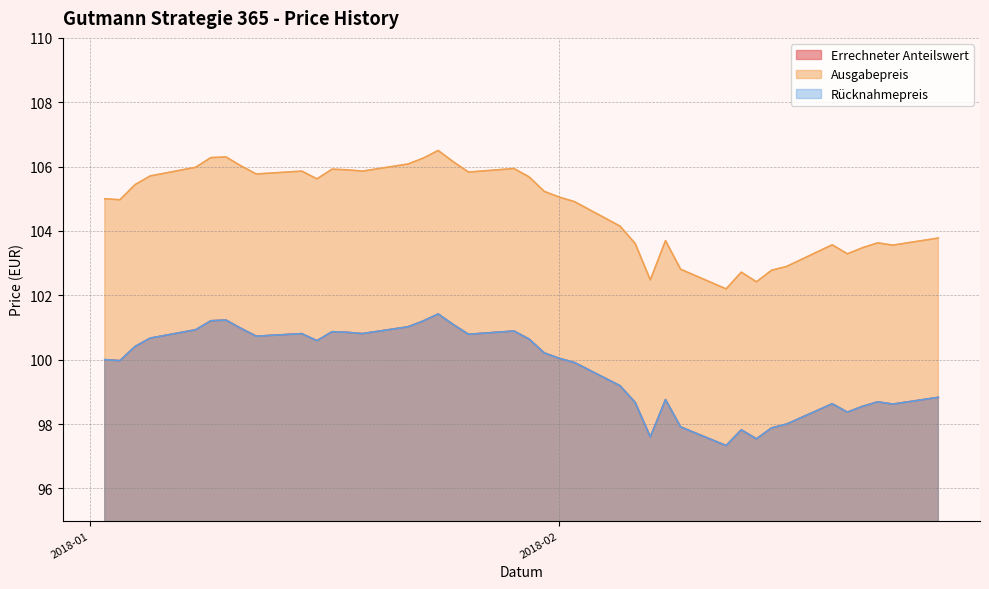

The value of Rücknahmepreis at 2018-02-14 is 56.1. True or false?

False